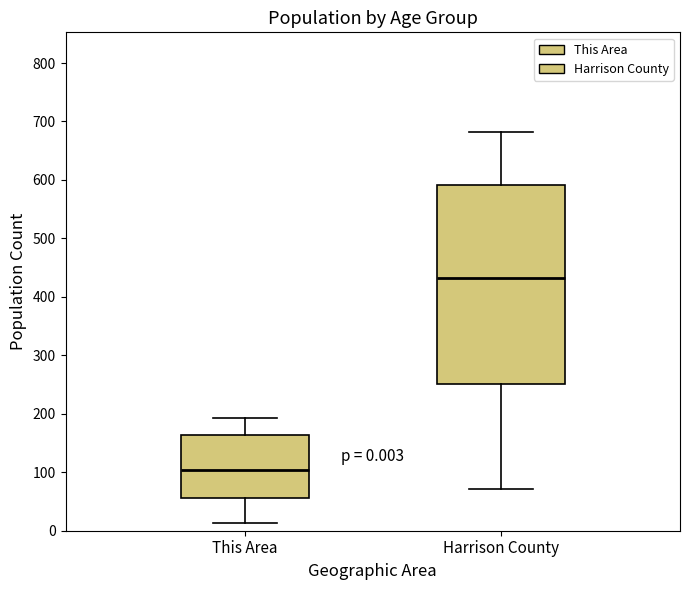

Which box is the tallest, from its lower edge to its upper edge?

Harrison County